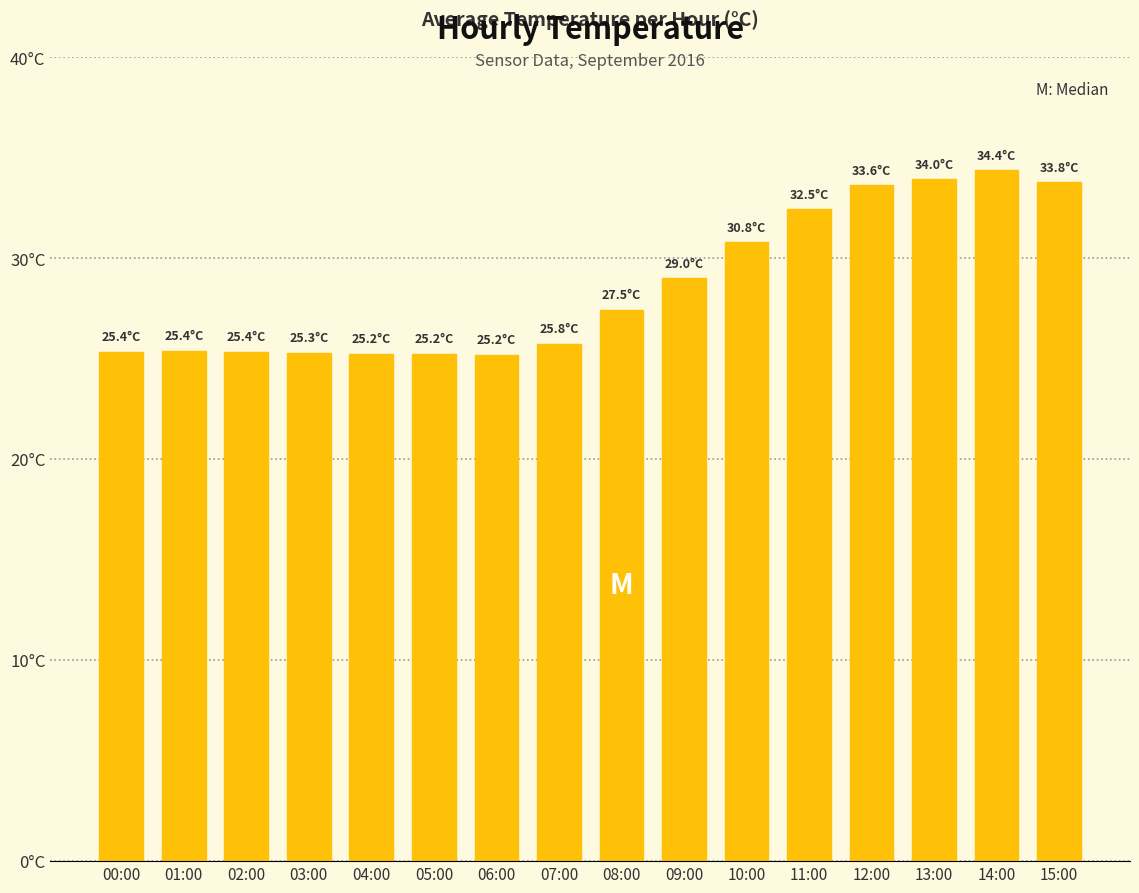

What is the value of the 1st bar from the left?

25.4